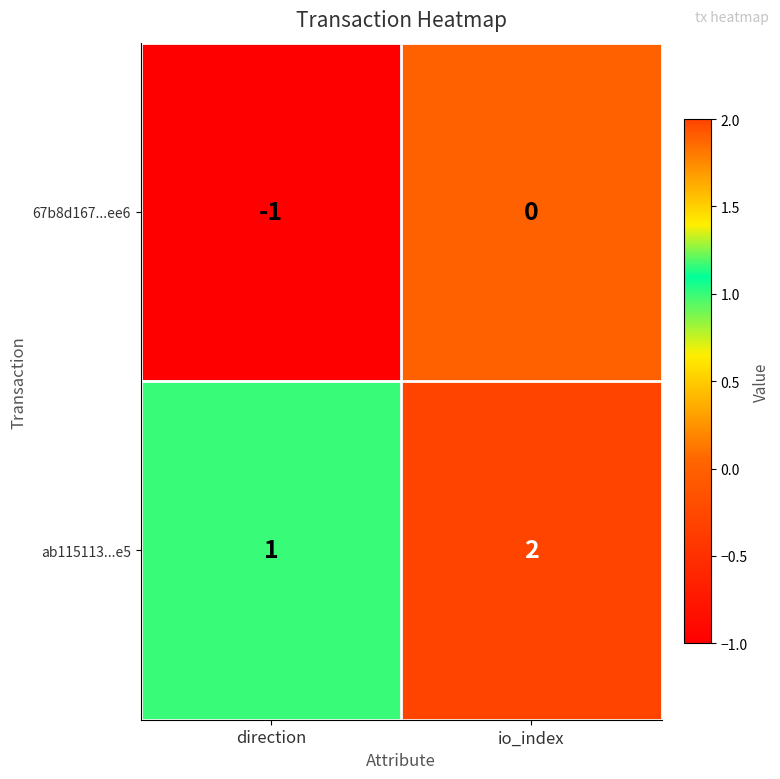

Reading left to right, transcribe all the data shown in this chart.

67b8d167...ee6: -1	0
ab115113...e5: 1	2